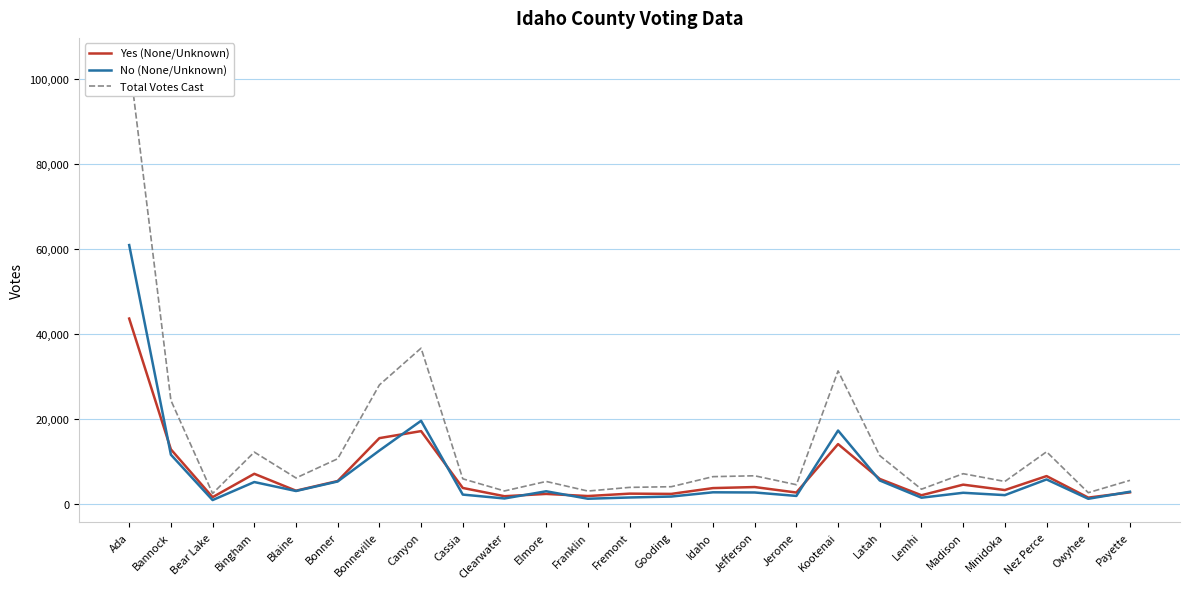

Is it true that Total Votes Cast equals 5868 at Cassia?

True